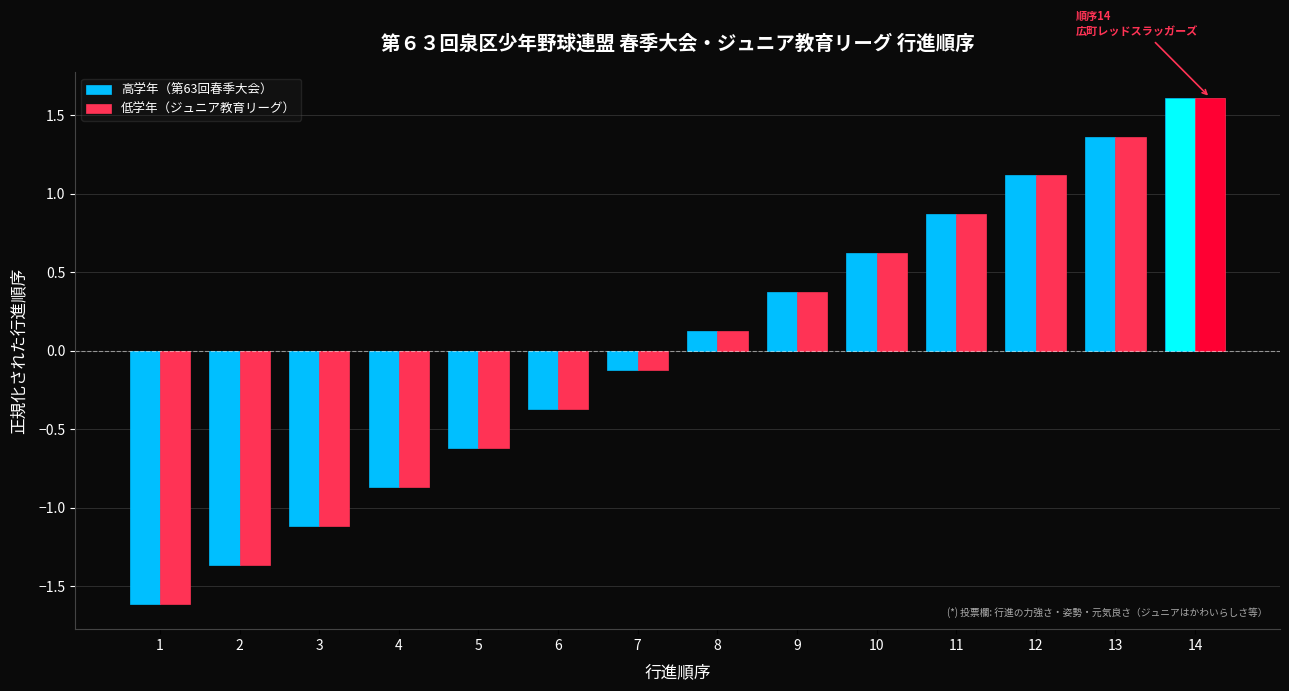

What is the sum of the 高学年（第63回春季大会） values at 1 and 3?

-2.7